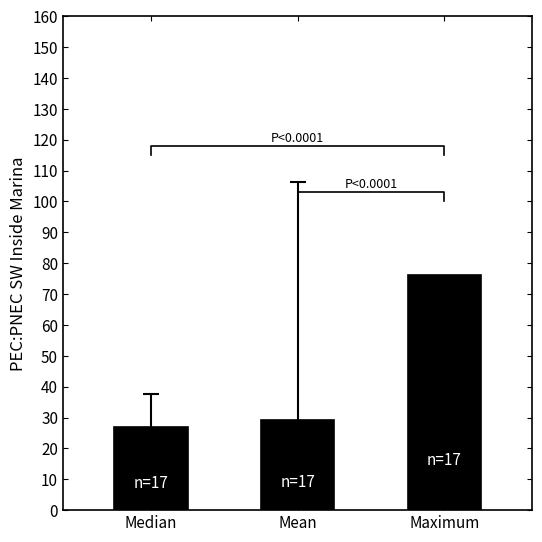

Reading left to right, transcribe all the data shown in this chart.

Median=27.1	Mean=29.3	Maximum=76.3